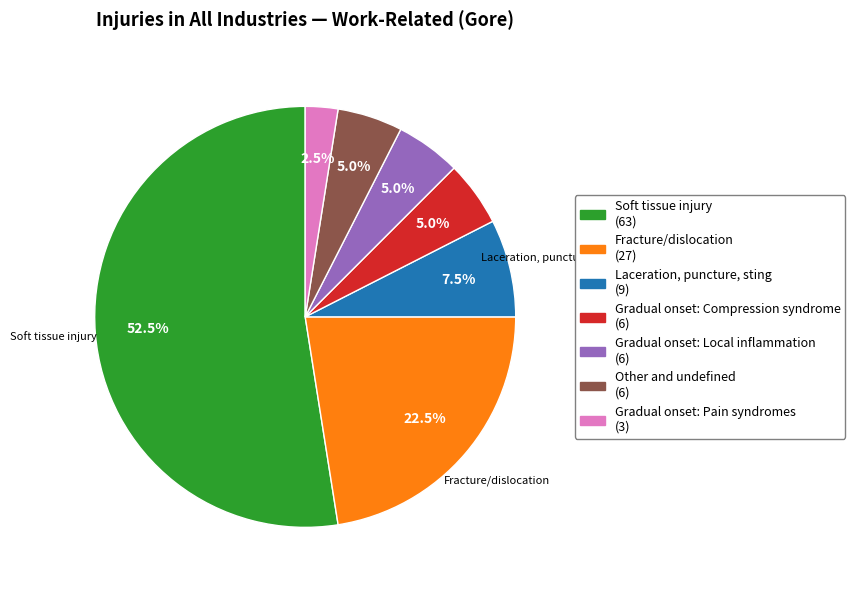

Does any single category account for the majority?

Yes